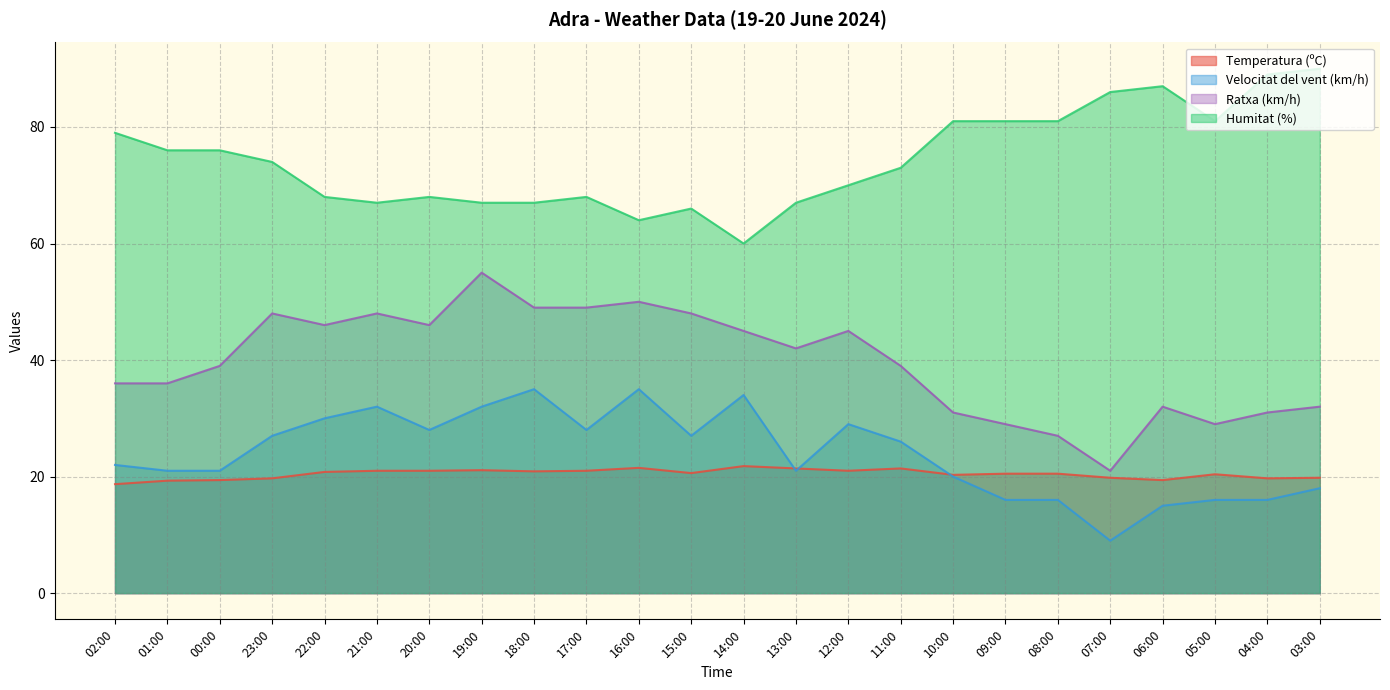

Which series has the largest range (max minus min)?

Ratxa (km/h)